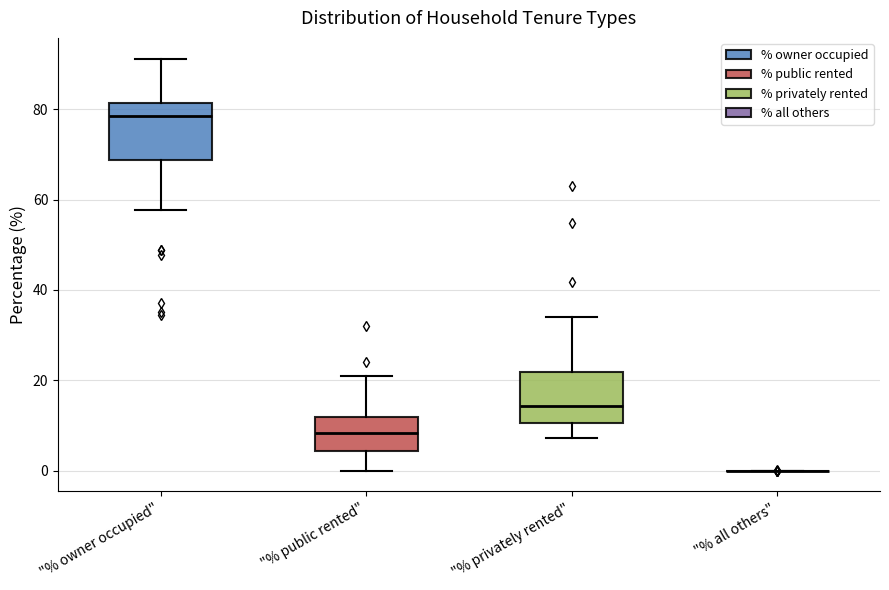

Reading left to right, transcribe this box plot: for each box, give where its median line is, the range the box spans, and where its two whiskers end, as read against the y-axis. The values are not printed on the chart, so give them approximately, as read against the axis.

"% owner occupied": median 78, box 68 to 82, whiskers 58 to 92
"% public rented": median 8, box 4 to 12, whiskers 0 to 20
"% privately rented": median 14, box 10 to 22, whiskers 8 to 34
"% all others": box collapsed to a line at 0, whiskers 0 to 0